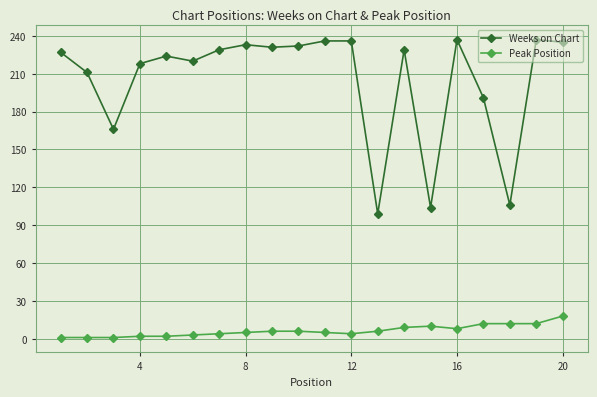

Which series has the largest total across all categories?

Weeks on Chart